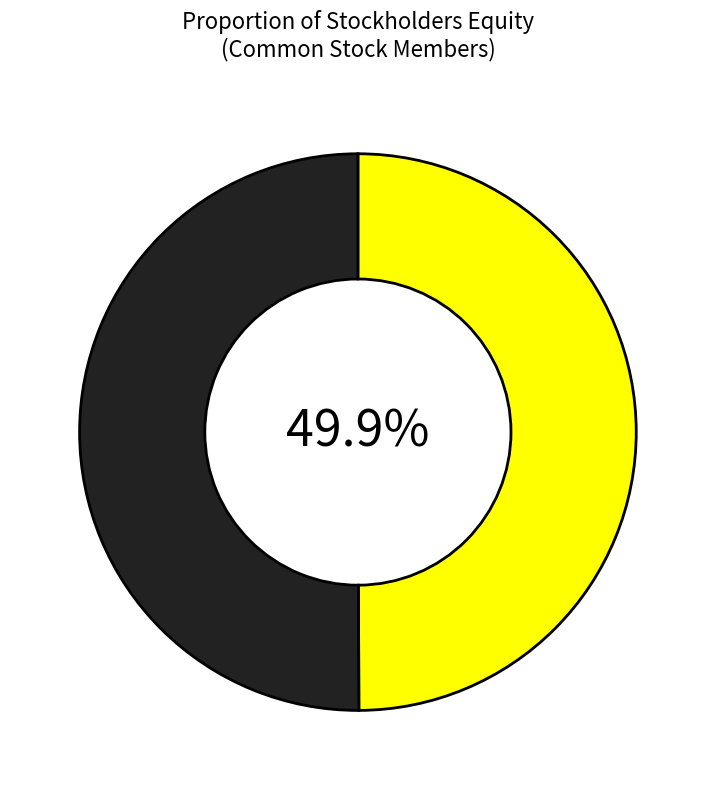

Does any single category account for the majority?

Yes